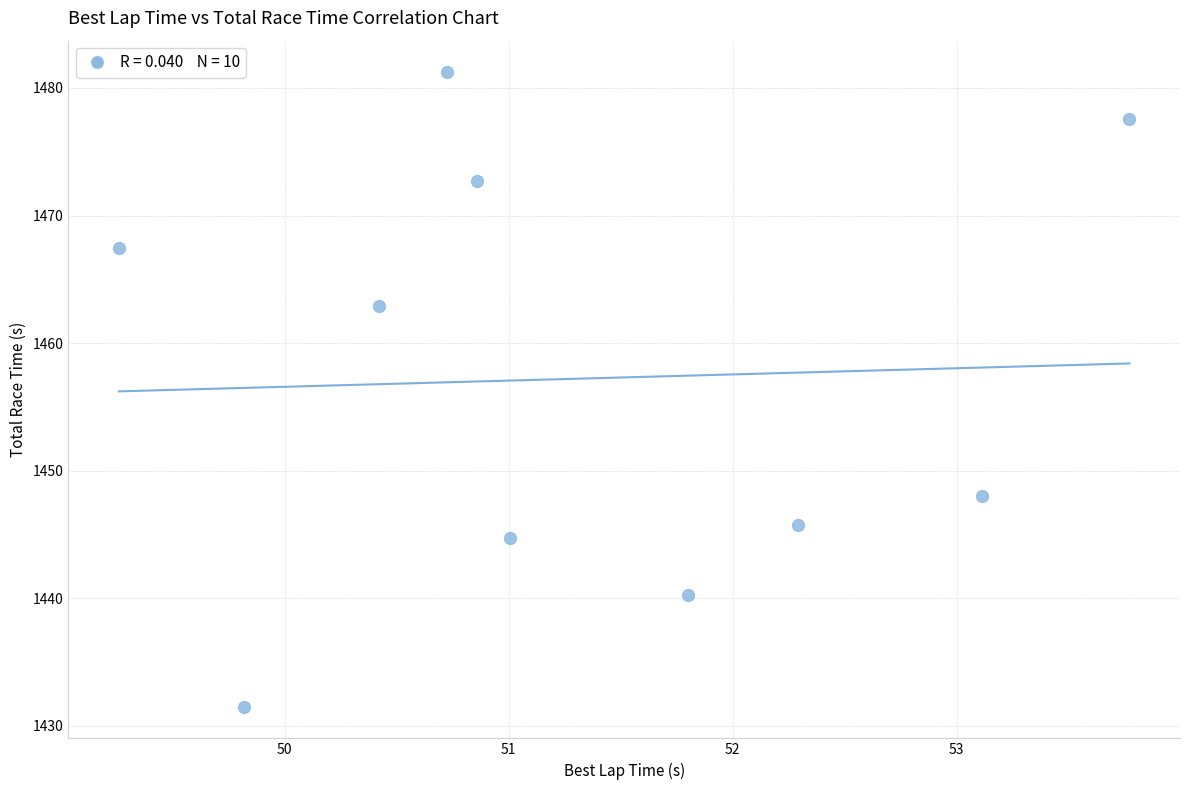

What is the average X value?

51.3